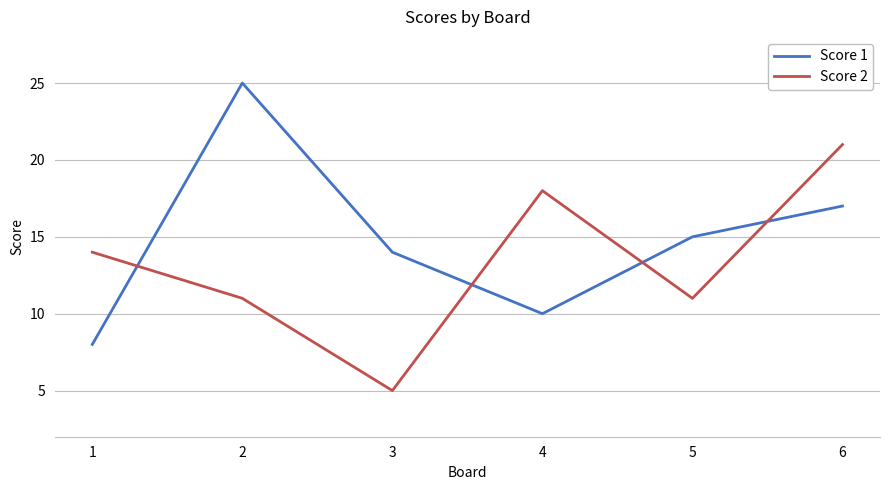

Is the value of Score 2 at 5 greater than the value of Score 1 at 5?

No